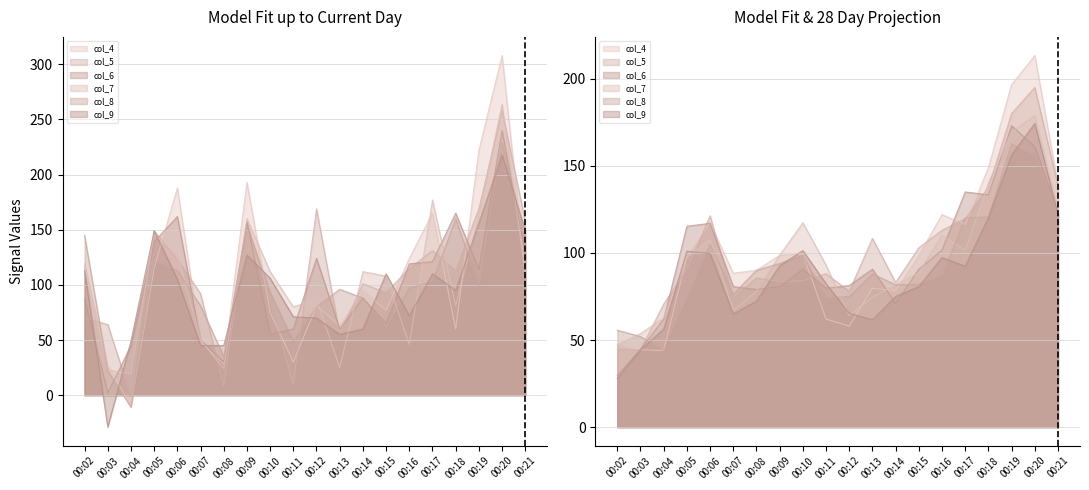

What are all the series names shown in the legend?

col_4, col_5, col_6, col_7, col_8, col_9